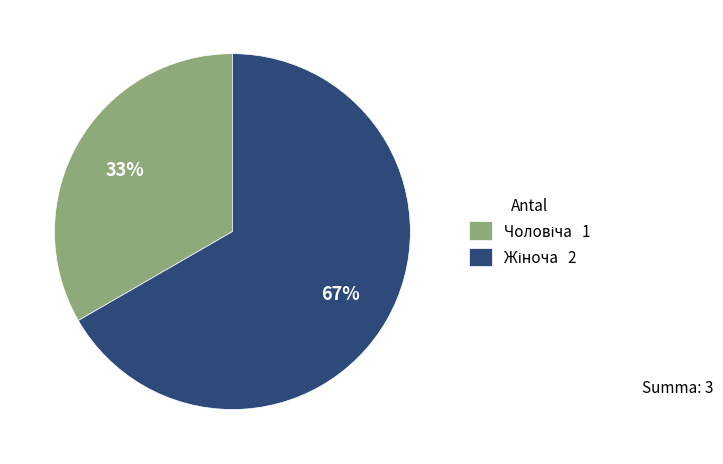

To the nearest percent, what is the average slice percentage?

50%